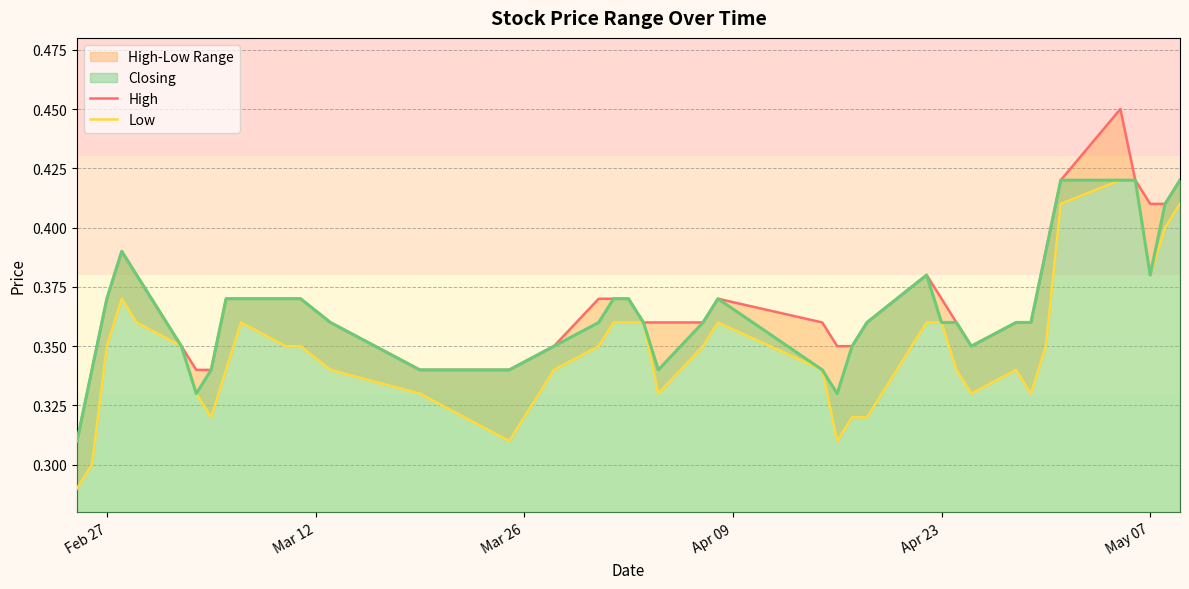

True or false: Low has more than 0 interior local peaks.

True